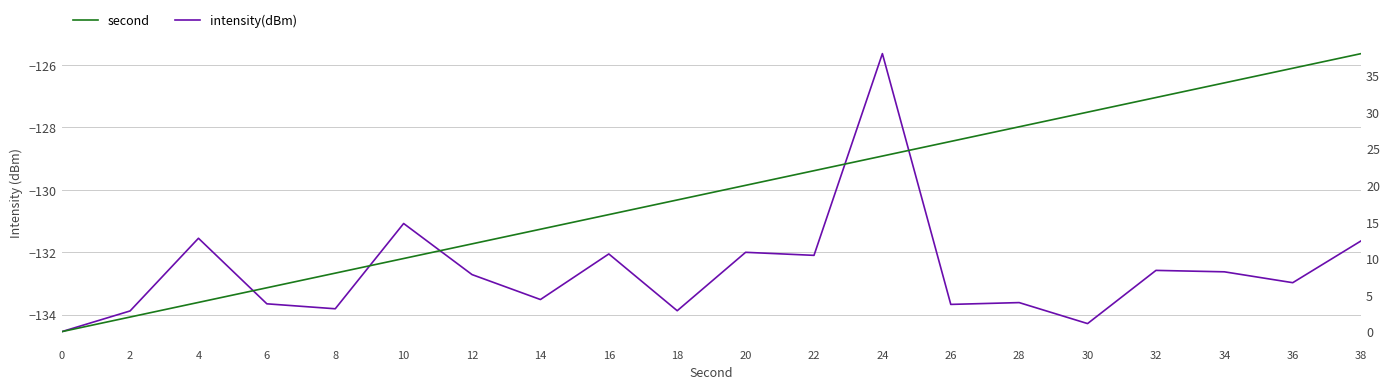

What is the value of the second point at the 9th from the left?

16.0